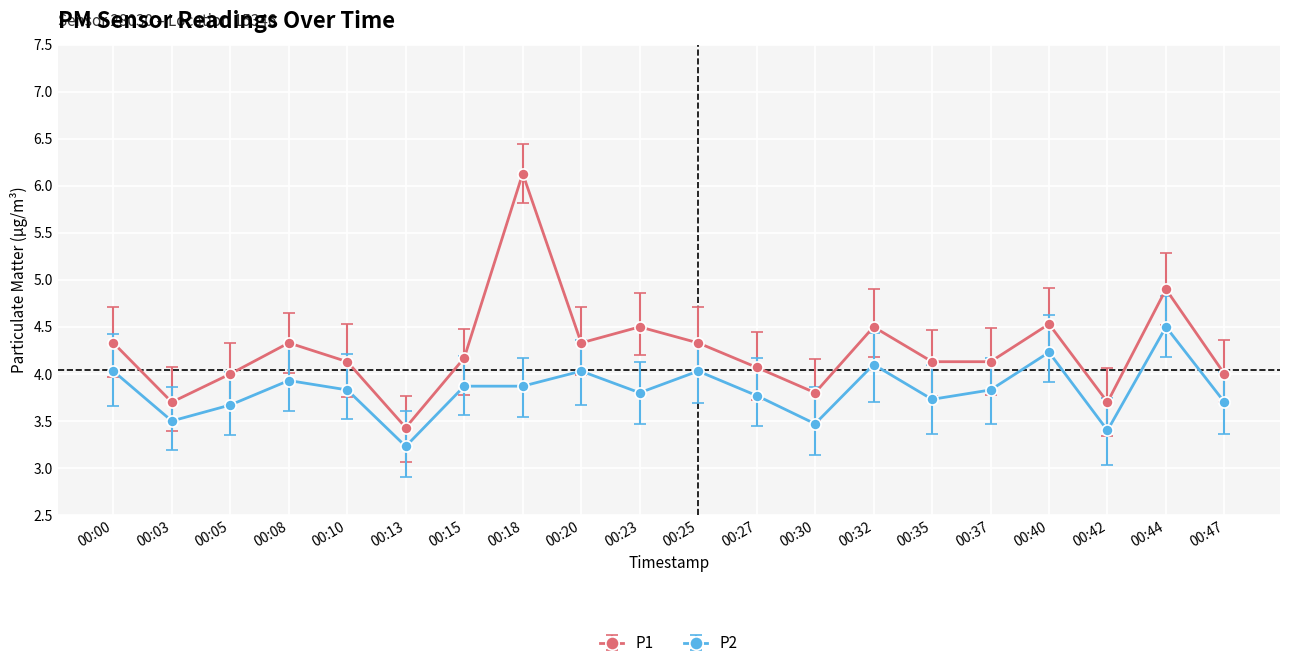

Is this an area chart (filled region under the line)?

No